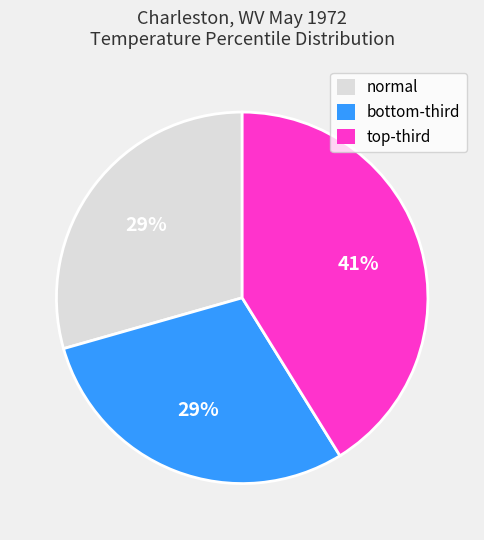

Is it true that normal is 17% of the pie?

False